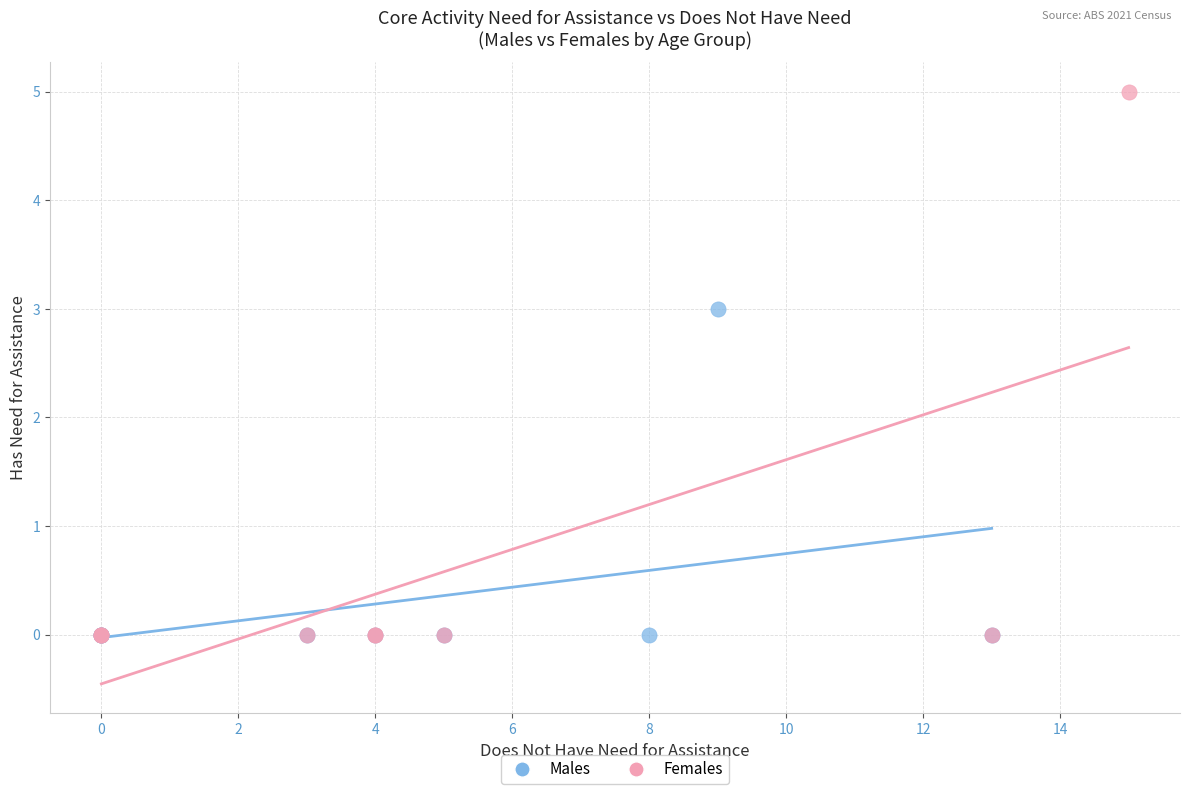

Which series contains the highest Y value?

Females